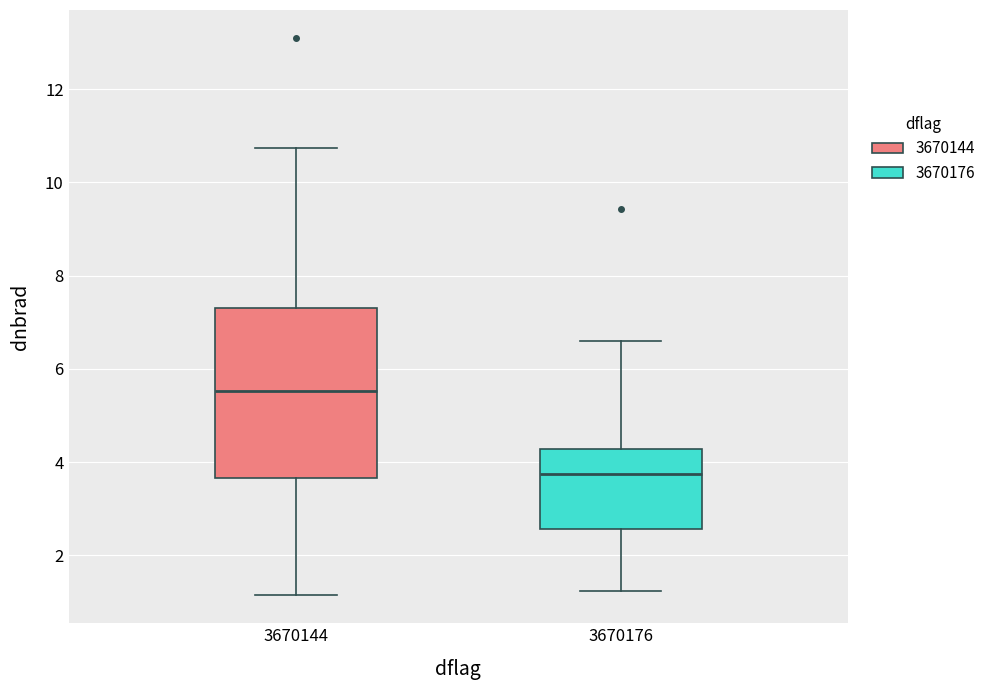

Where is the lower edge of the box at x = 3670176 on the y-axis? The values are not printed on the chart, so give them approximately, as read against the axis.

2.6